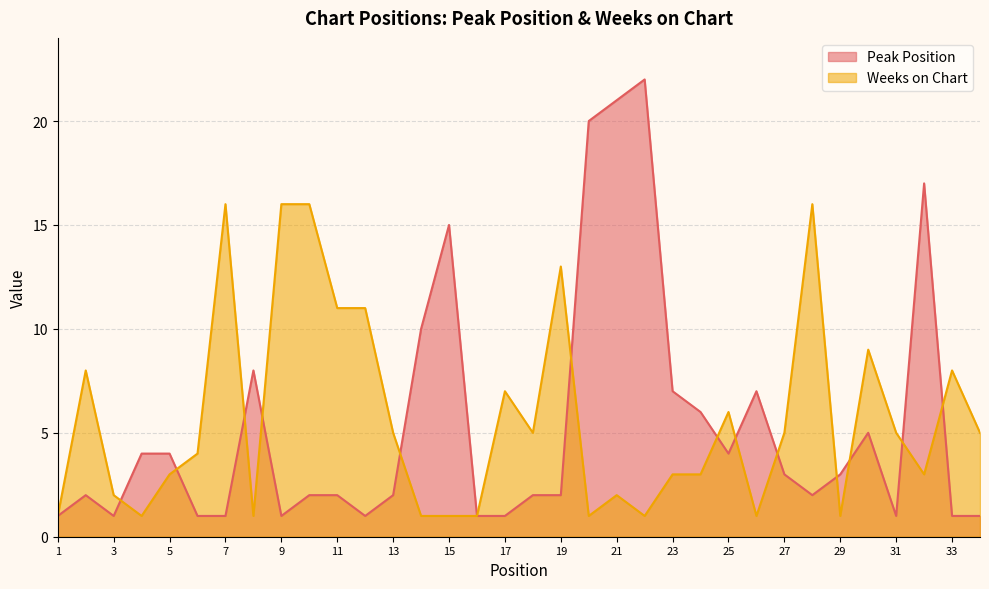

Reading left to right, what are all the values shown in this chart?

Peak Position: 1	2	1	4	4	1	1	8	1	2	2	1	2	10	15	1	1	2	2	20	21	22	7	6	4	7	3	2	3	5	1	17	1	1
Weeks on Chart: 1	8	2	1	3	4	16	1	16	16	11	11	5	1	1	1	7	5	13	1	2	1	3	3	6	1	5	16	1	9	5	3	8	5